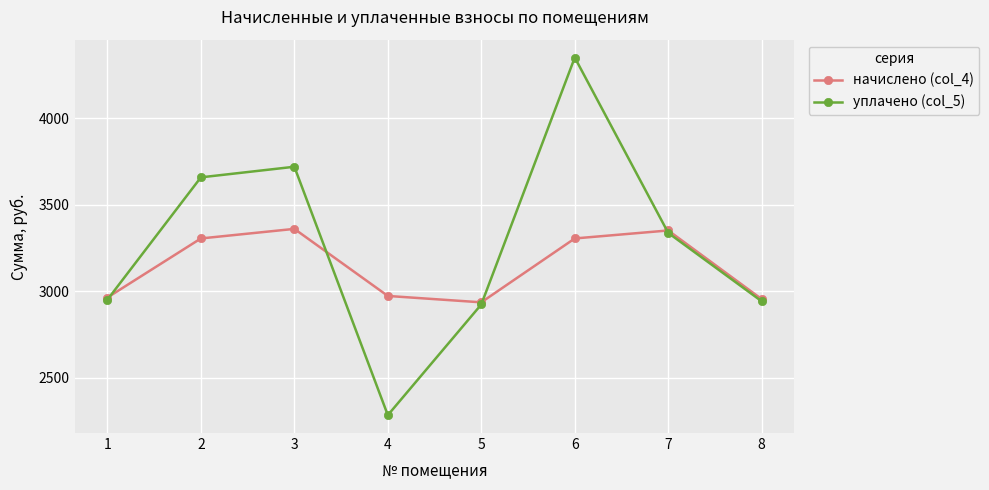

How many interior local valleys does the уплачено (col_5) series have?

1